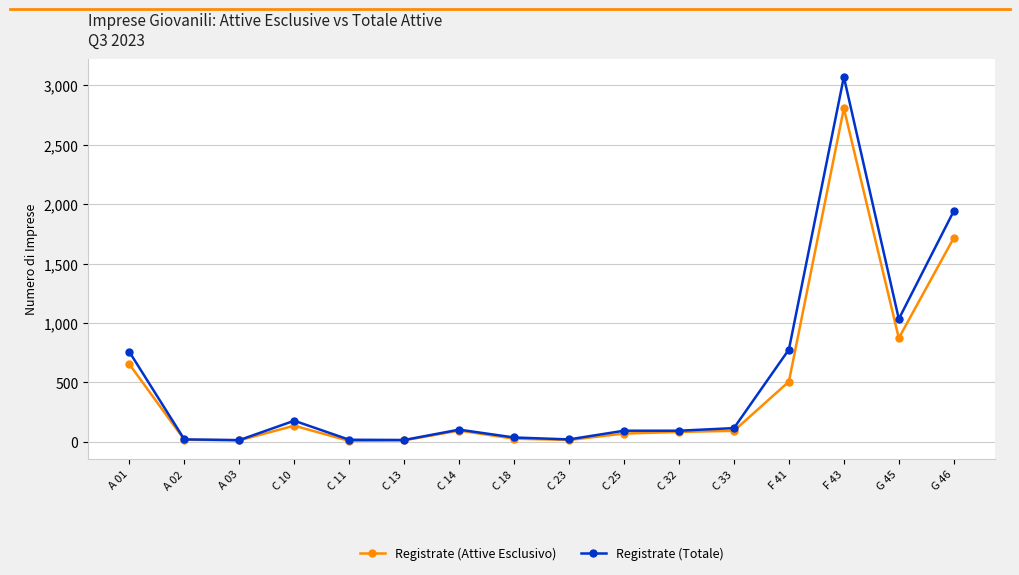

Count the number of categories in the chart.

16